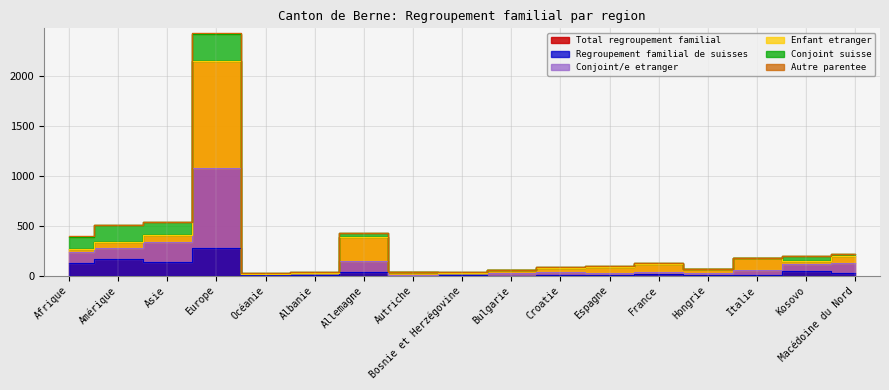

What is the difference between the highest and lowest values at Albanie?

27